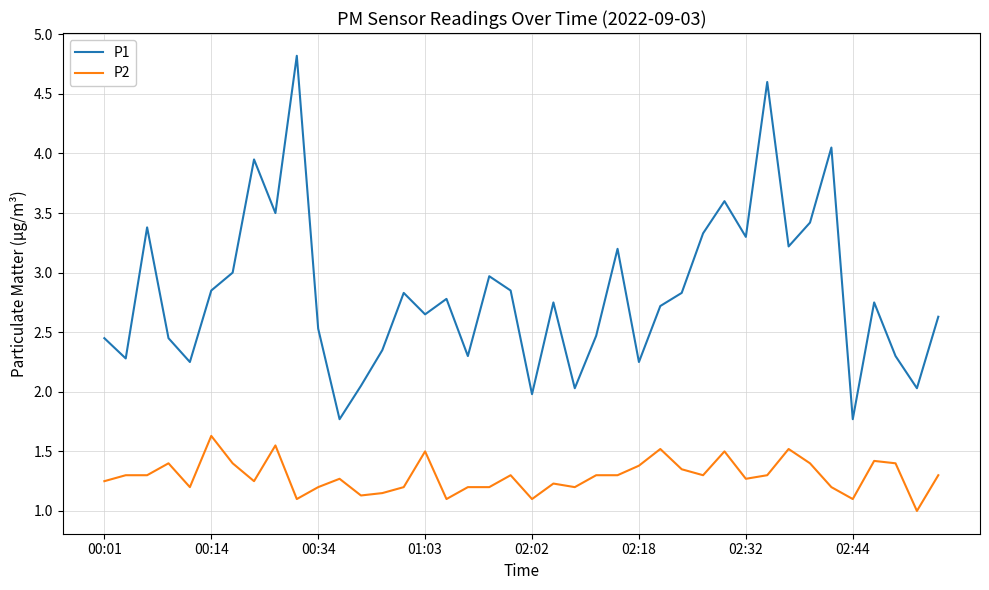

True or false: P1 and P2 intersect in this chart.

False